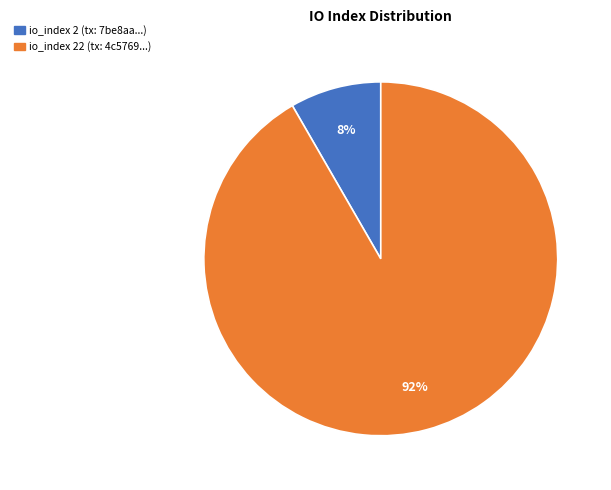

To the nearest percent, what is the average slice percentage?

50%